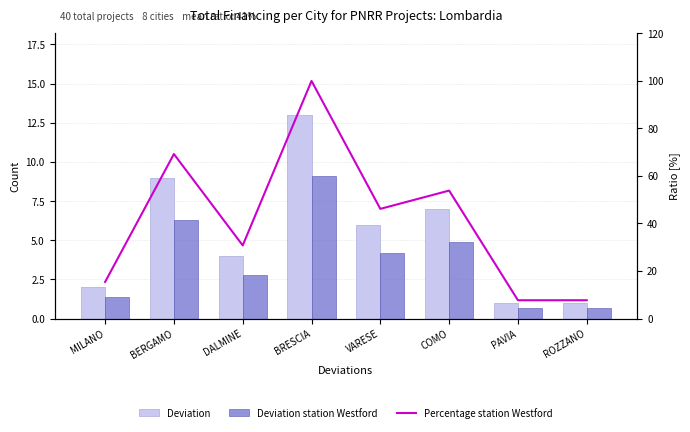

Which category has the lowest value in the Deviation series?

PAVIA